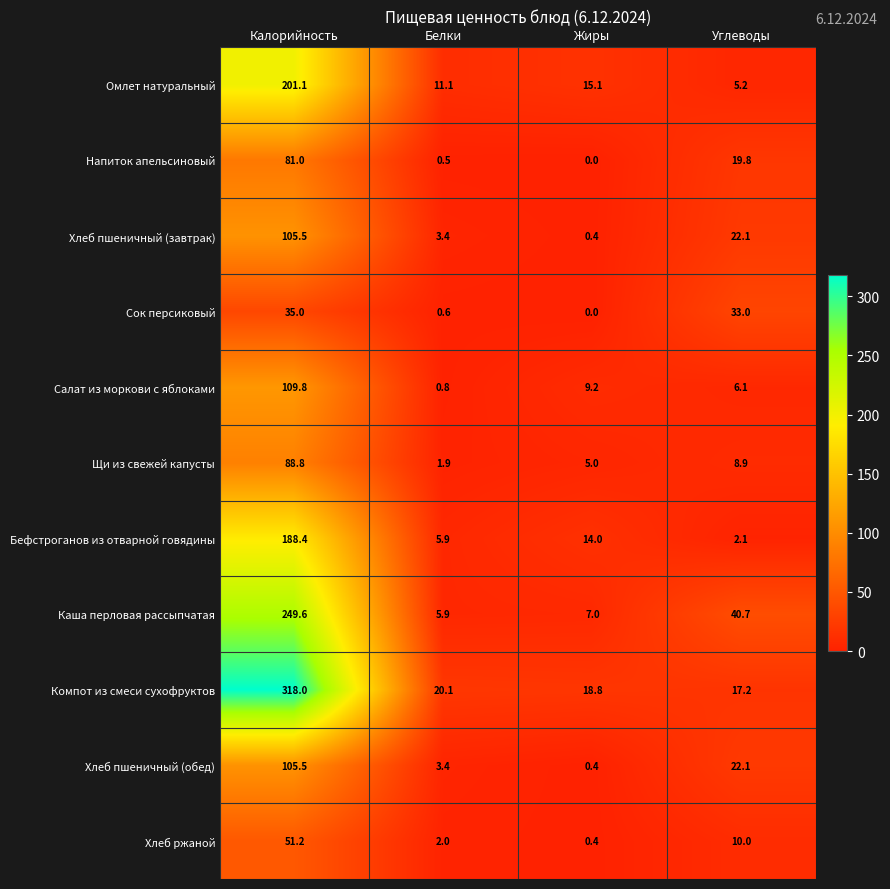

What is the difference between the highest and lowest values at Калорийность?

283.0